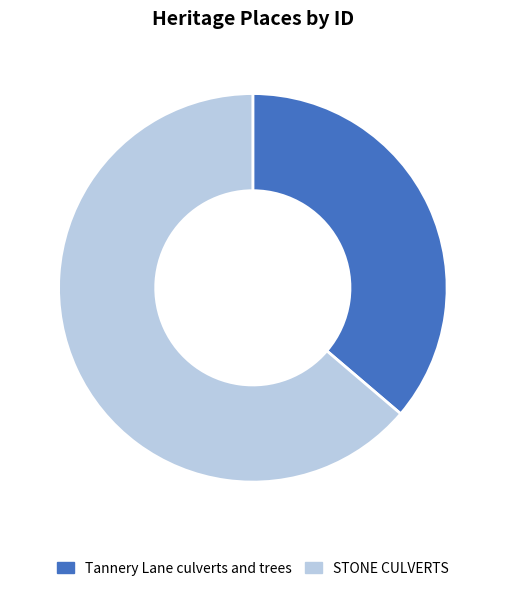

Is the sum of Tannery Lane culverts and trees and STONE CULVERTS greater than half?

Yes